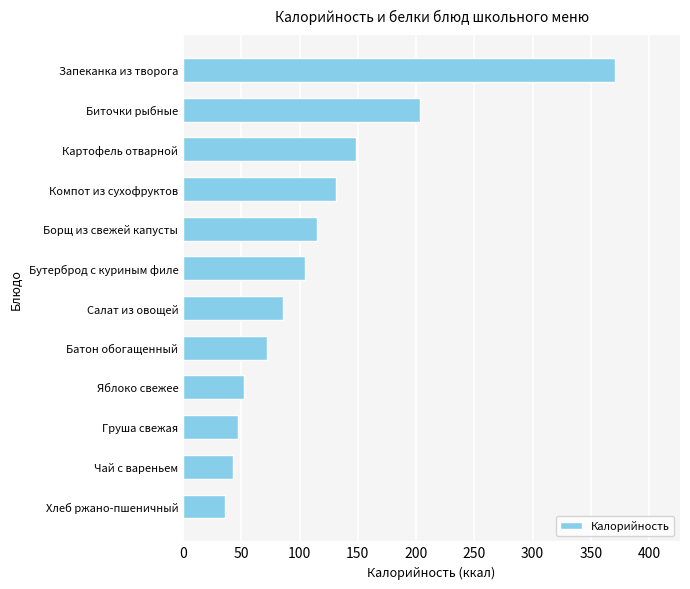

Which label corresponds to the largest value in the chart?

Запеканка из творога